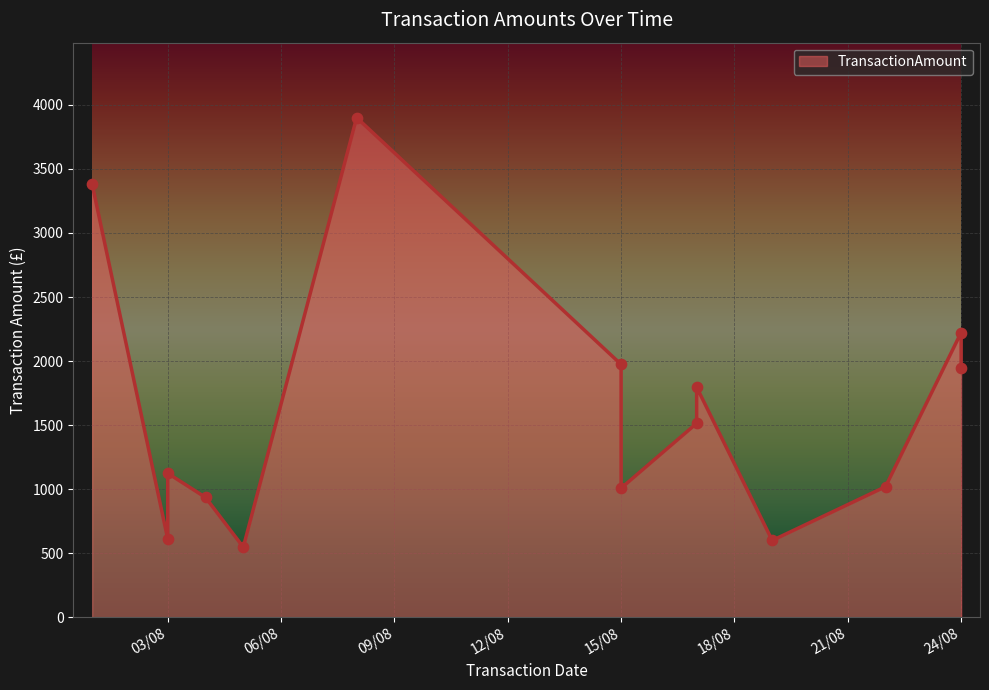

Which has a higher value, 03/08 or 24/08?

24/08